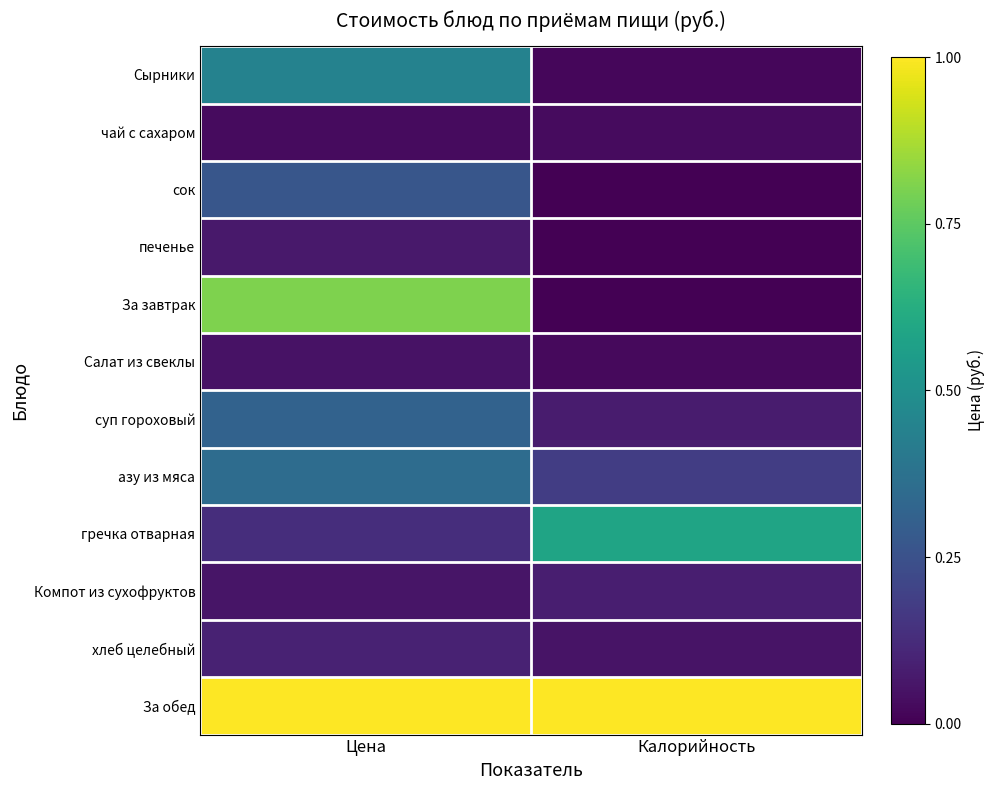

Reading right to left, transcribe all the data shown in this chart.

Сырники: Калорийность=0.0	Цена=0.4
чай с сахаром: Калорийность=0.0	Цена=0.0
сок: Калорийность=0.0	Цена=0.3
печенье: Калорийность=0.0	Цена=0.1
За завтрак: Калорийность=0.0	Цена=0.8
Салат из свеклы: Калорийность=0.0	Цена=0.0
суп гороховый: Калорийность=0.1	Цена=0.3
азу из мяса: Калорийность=0.2	Цена=0.4
гречка отварная: Калорийность=0.6	Цена=0.1
Компот из сухофруктов: Калорийность=0.1	Цена=0.1
хлеб целебный: Калорийность=0.1	Цена=0.1
За обед: Калорийность=1.0	Цена=1.0